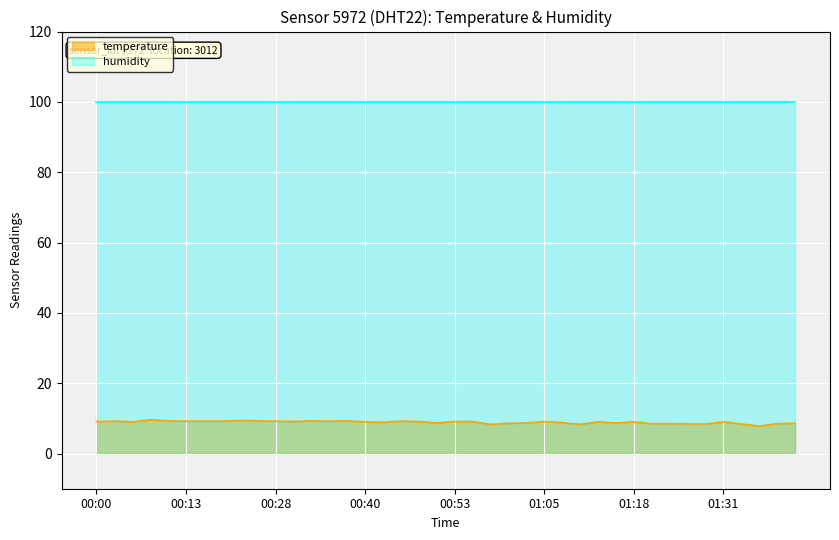

True or false: the data shows 8.5 at 01:38.

True